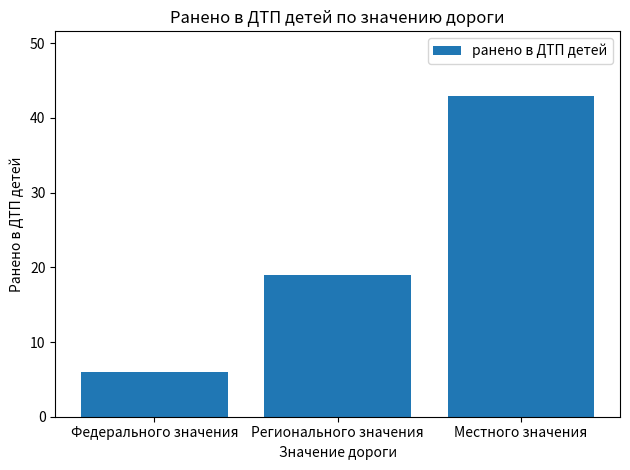

Reading left to right, extract all data points from this chart.

6	19	43